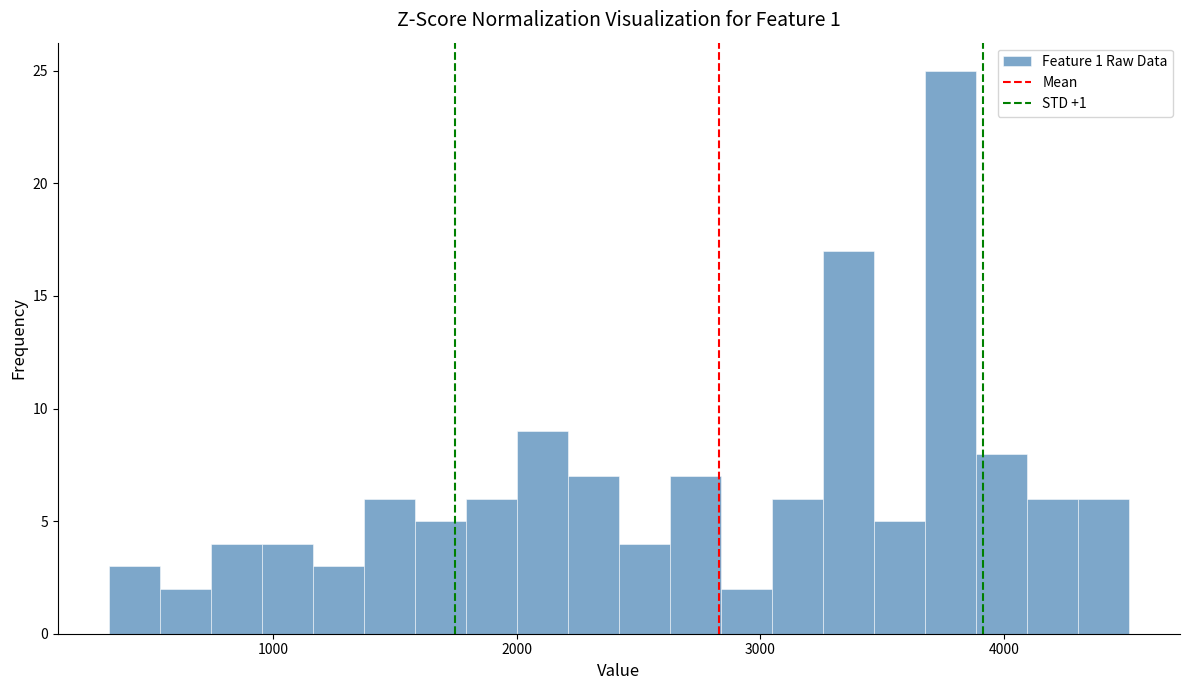

Around what value on the x-axis is the tallest bar? Give the approximate position of its centre, as read against the axis.

3800